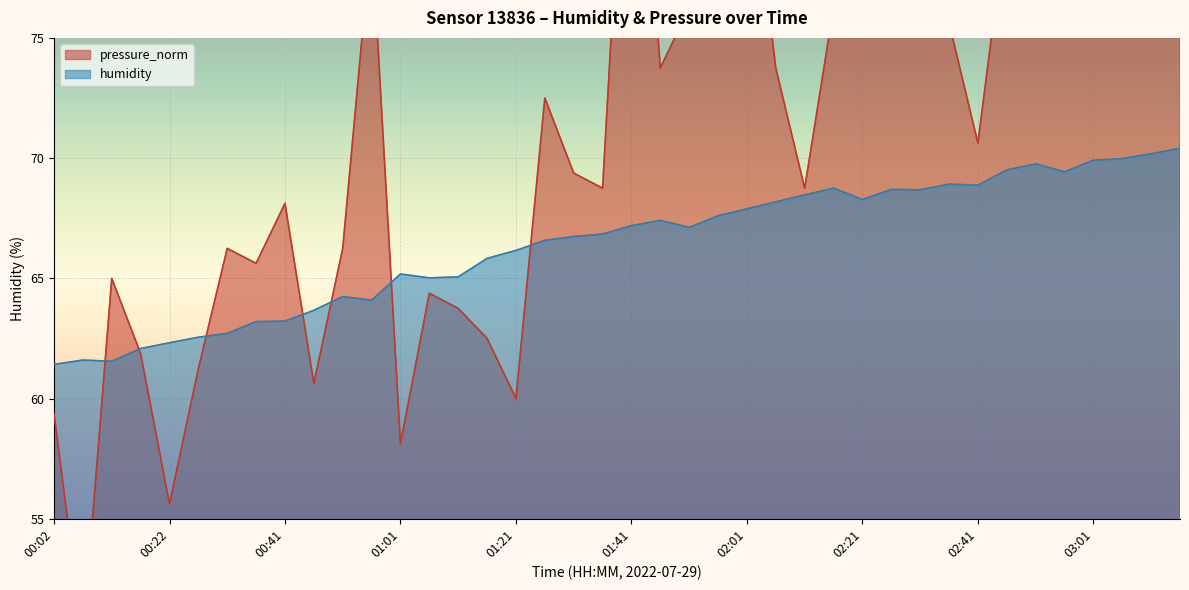

Rank the series by their maximum value, from highest to lowest.

pressure_norm, humidity